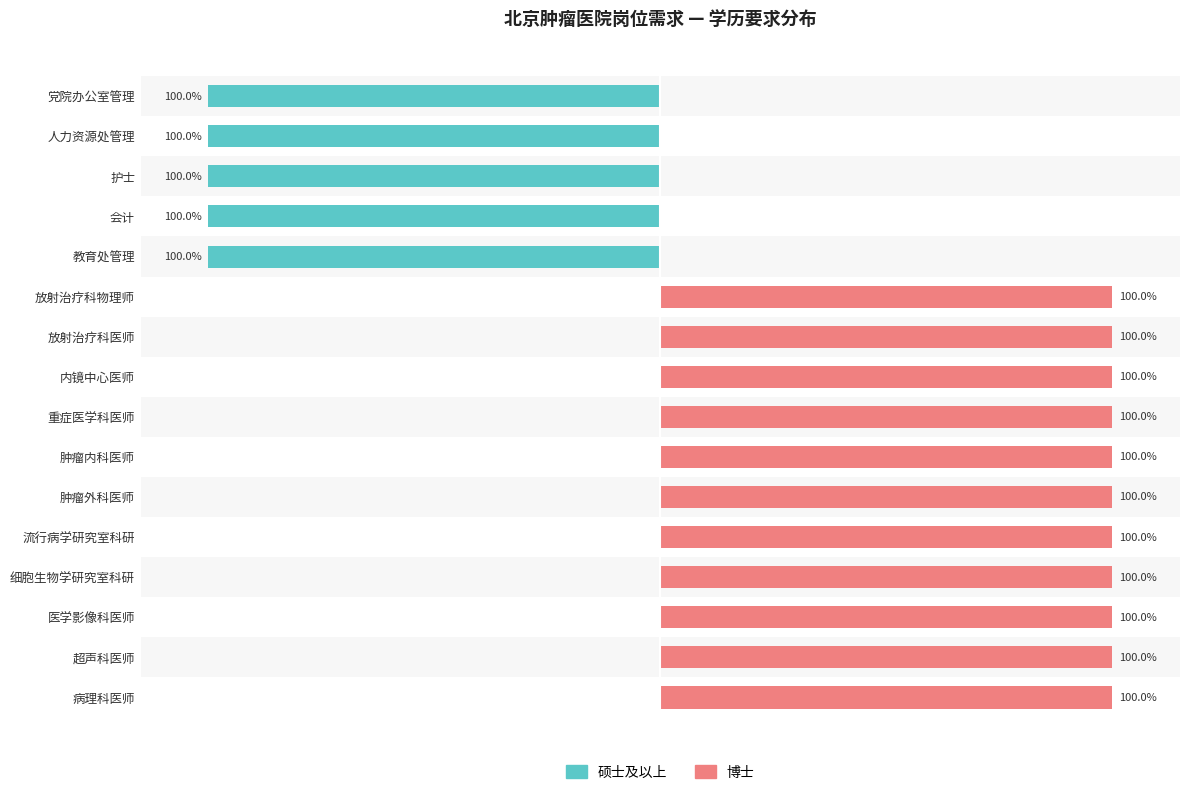

Reading left to right, transcribe all the data shown in this chart.

硕士及以上: -100	-100	-100	-100	-100	0	0	0	0	0	0	0	0	0	0	0
博士: 0	0	0	0	0	100	100	100	100	100	100	100	100	100	100	100